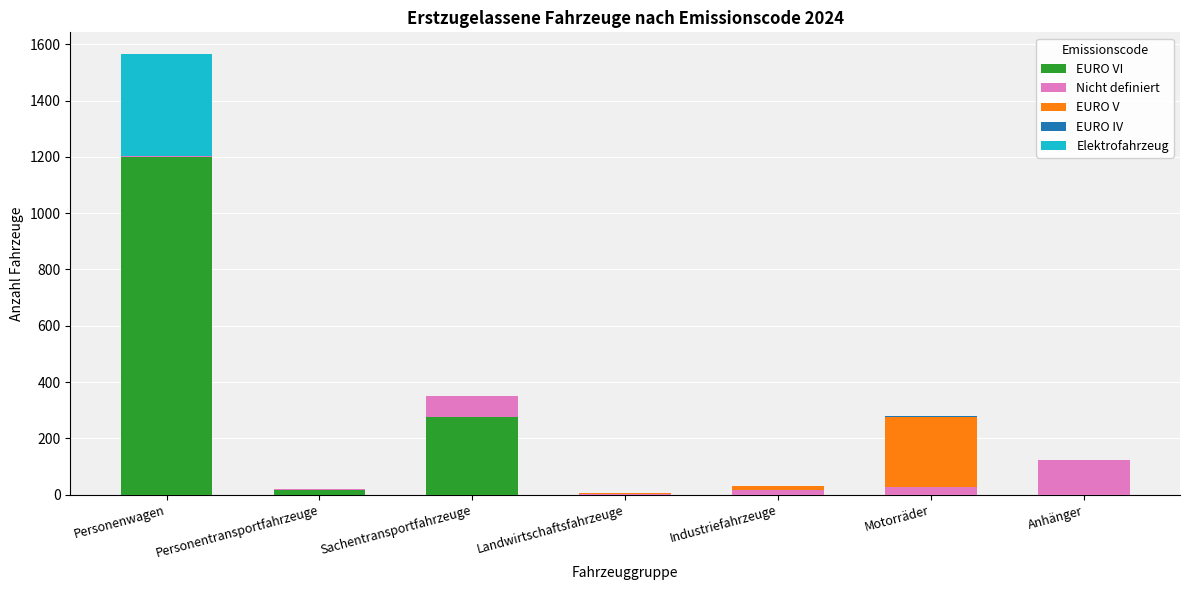

At which category is the sum across all series the highest?

Personenwagen